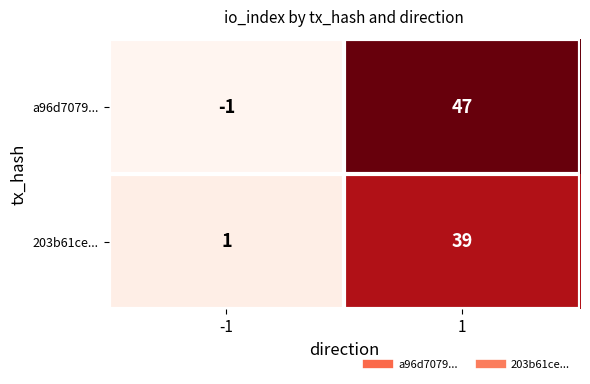

What value does the a96d7079... series have at 1, to the nearest 10?

50